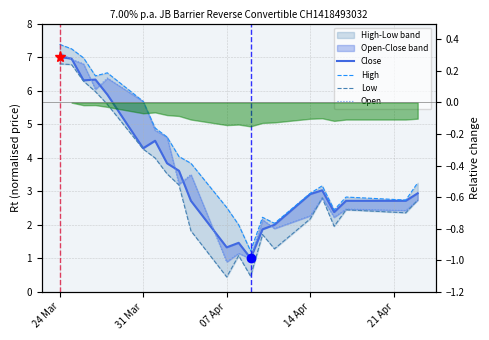

What is the maximum value shown in the chart?

7.4